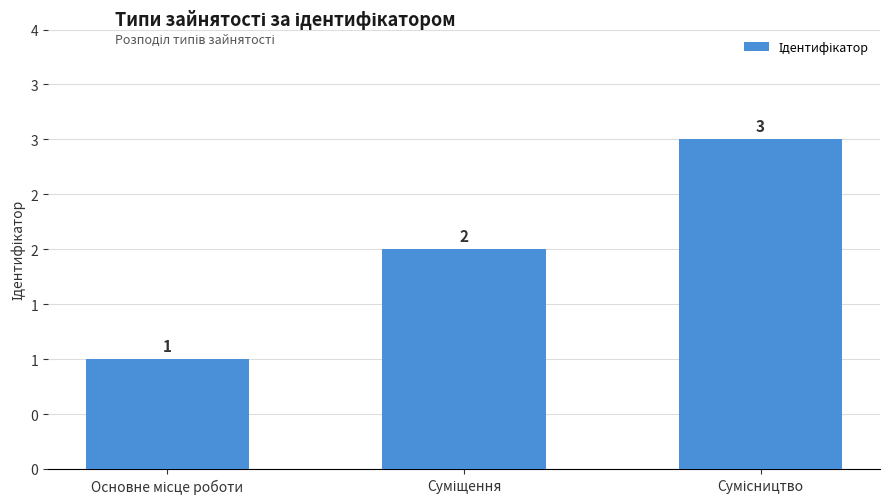

What is the label of the 1st bar from the right?

Сумісництво